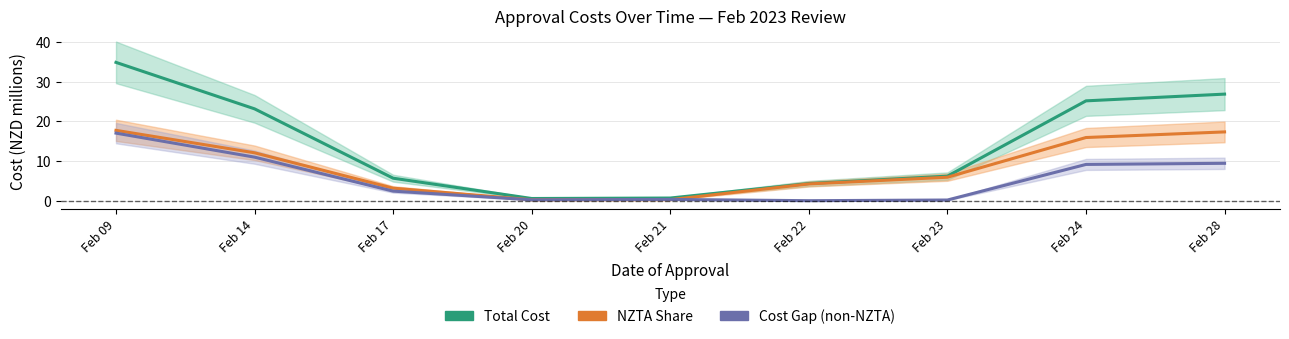

True or false: NZTA Share has a value of 16.2 at Feb 14.

False